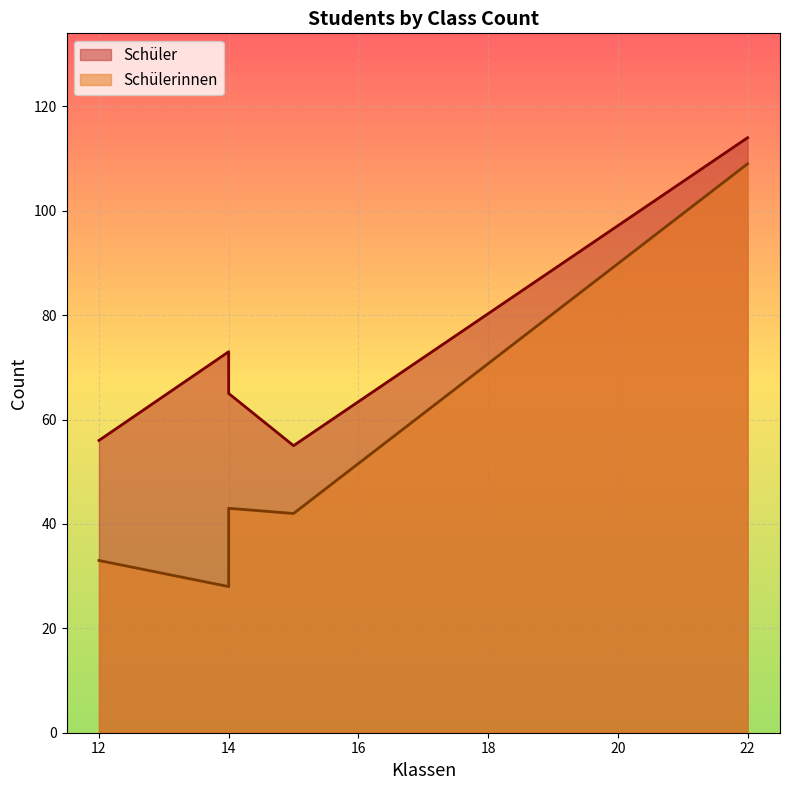

What is the label of the 5th point from the right?

12